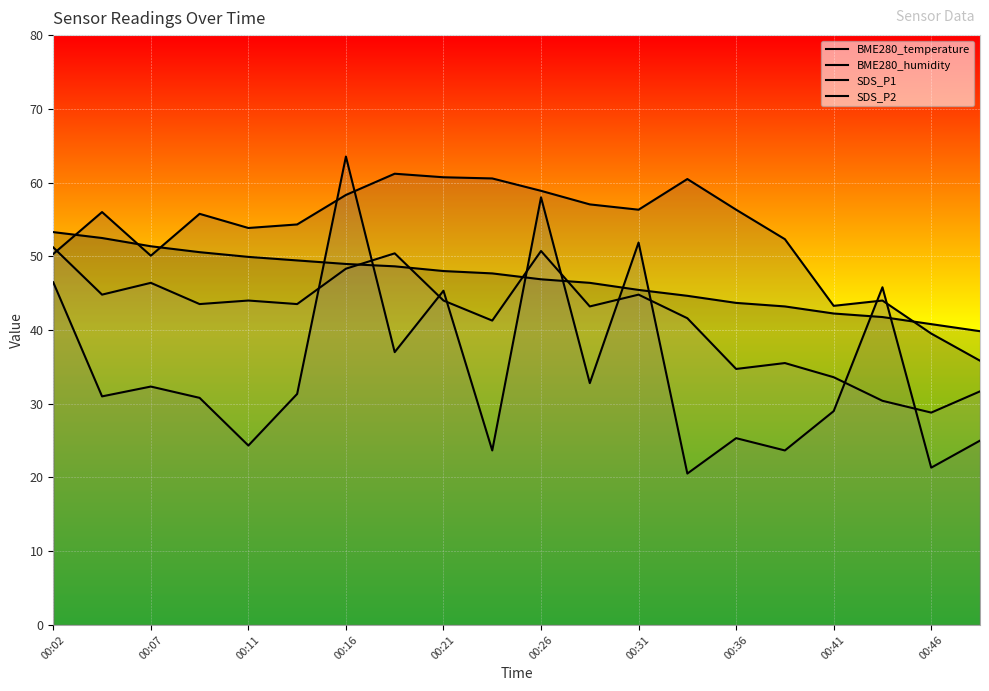

How many intersections are there between BME280_humidity and BME280_temperature?

4